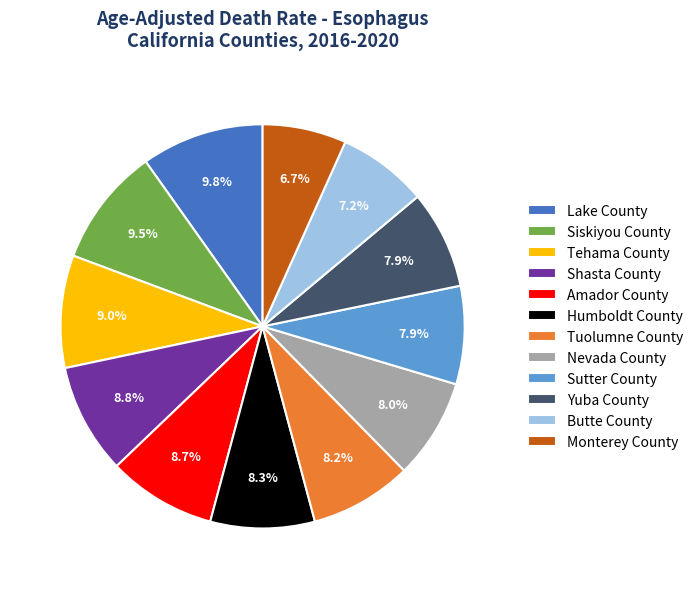

Which has a higher value, Lake County or Humboldt County?

Lake County